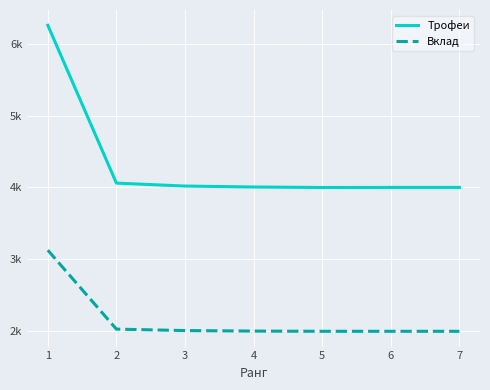

What is the sum of the Трофеи values at 1 and 7?

10257